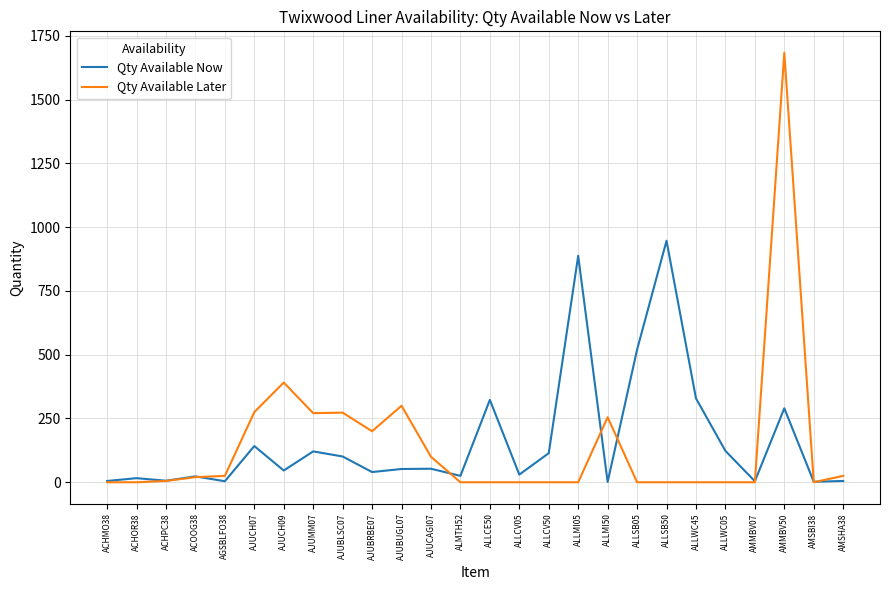

Which series ends up on top after the final intersection of Qty Available Later and Qty Available Now?

Qty Available Later